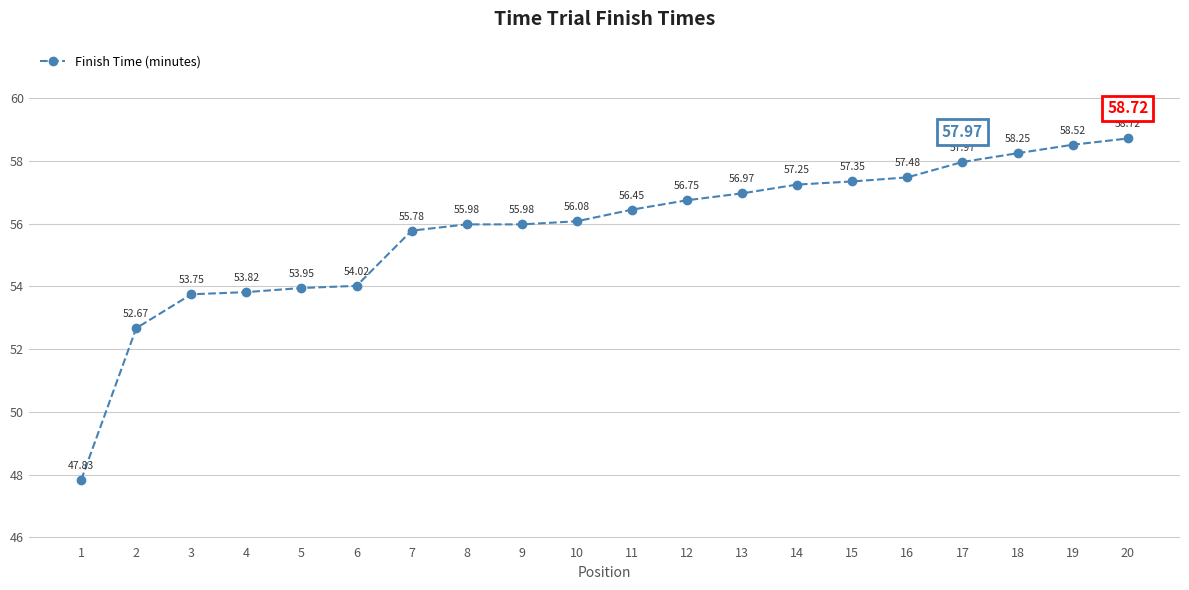

How many lines are shown in the chart?

1